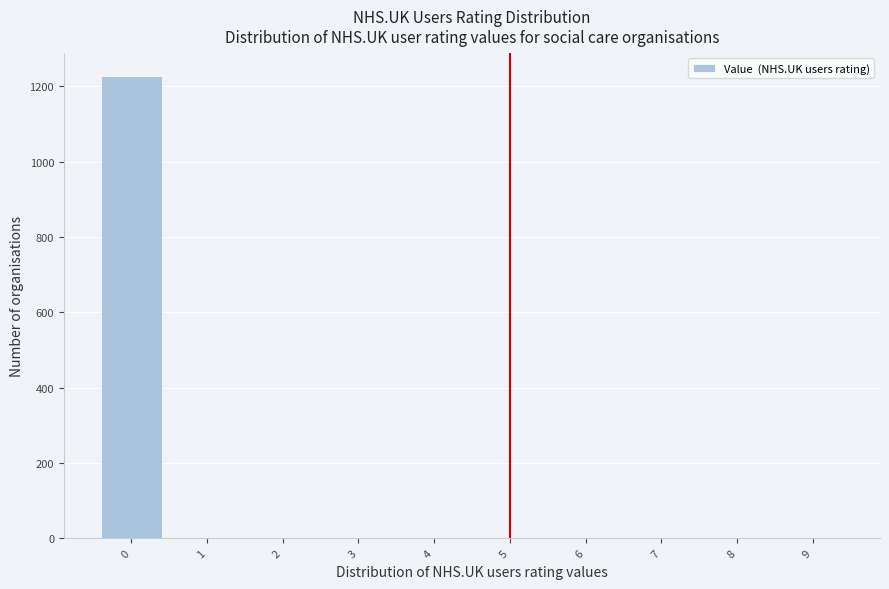

What is the height of the bar covering -0.5 to 0.5 on the x-axis? The values are not printed on the chart, so give them approximately, as read against the axis.

1220